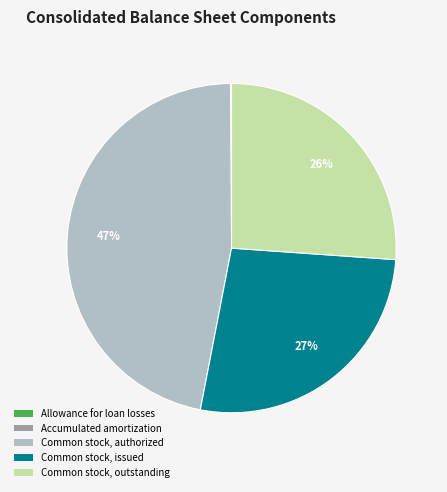

What percentage is the Common stock, issued slice, to the nearest percent?

27%